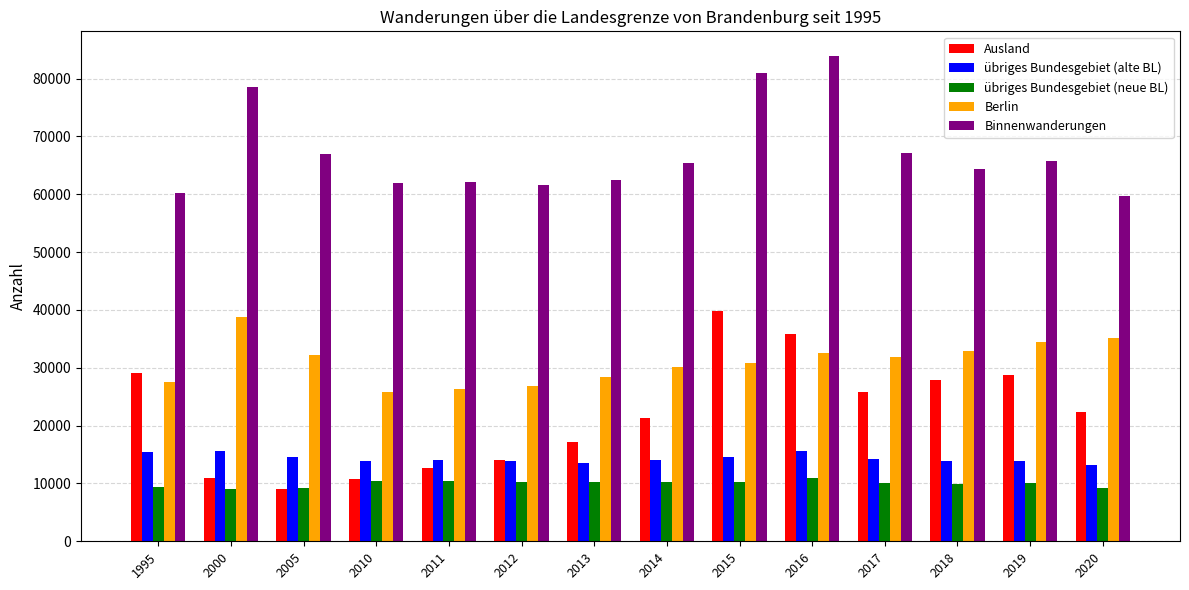

What is the difference between the maximum and minimum values in the übriges Bundesgebiet (neue BL) series?

1841